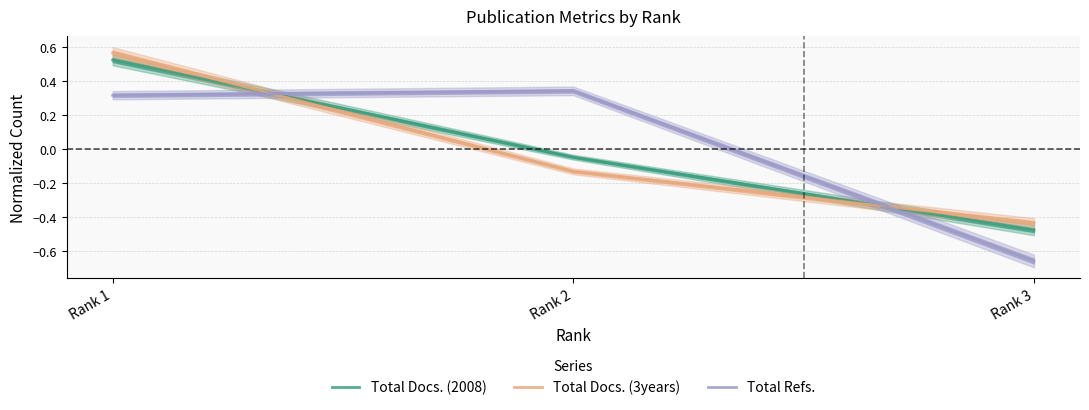

Reading right to left, transcribe all the data shown in this chart.

Total Docs. (2008): Rank 3=-0.5	Rank 2=-0.0	Rank 1=0.5
Total Docs. (3years): Rank 3=-0.4	Rank 2=-0.1	Rank 1=0.6
Total Refs.: Rank 3=-0.7	Rank 2=0.3	Rank 1=0.3